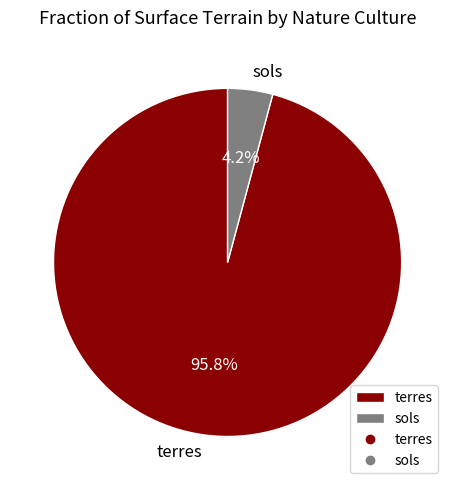

To the nearest percent, what percentage of the pie is terres?

96%